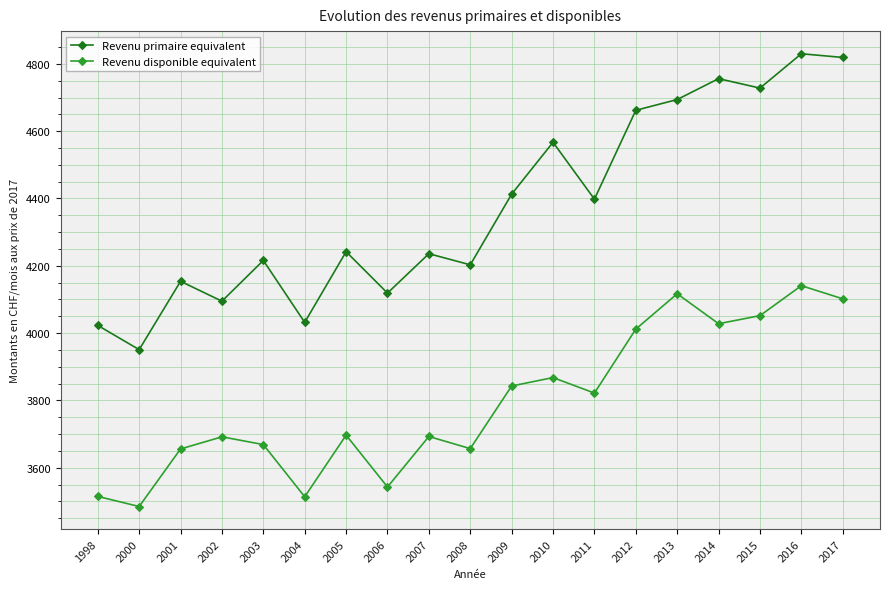

At which category does Revenu disponible equivalent reach its first local valley?

2000